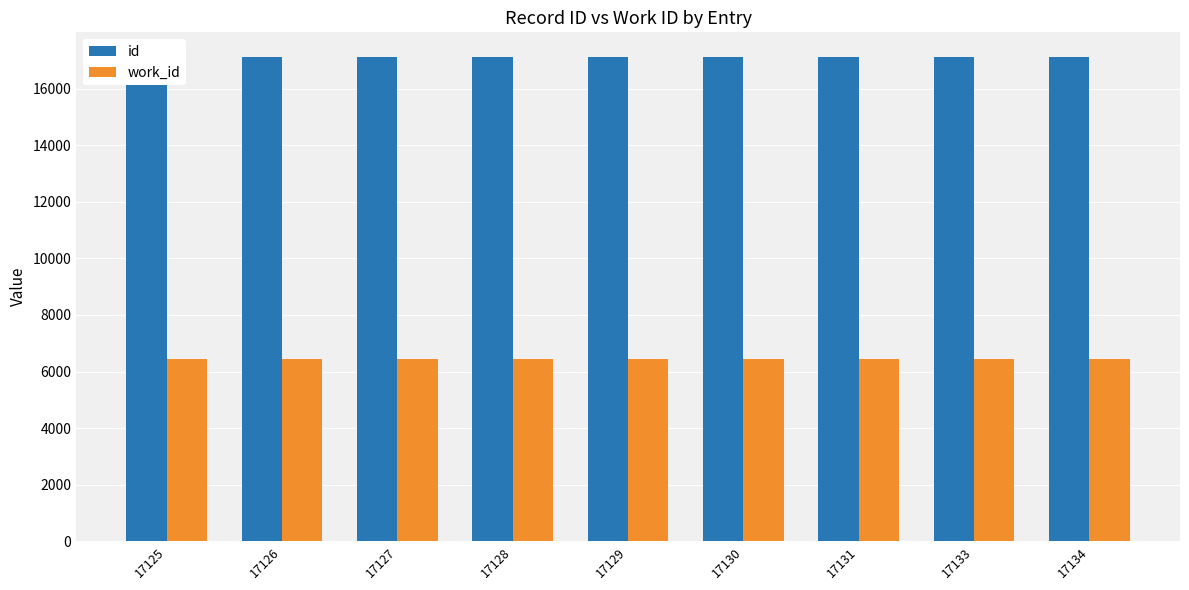

Which series has the widest spread of values?

id